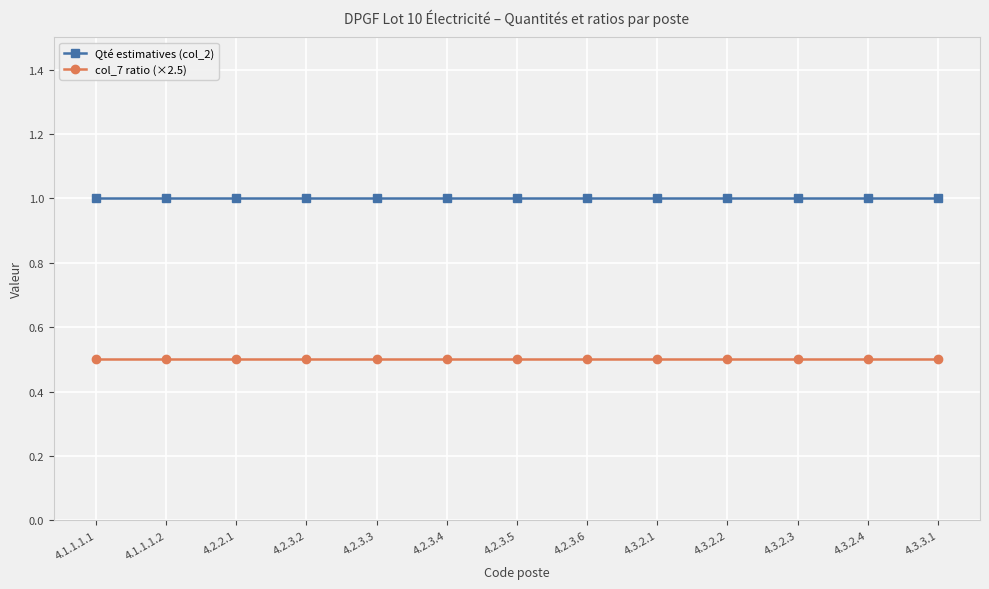

What is the total value across all series at 4.1.1.1.1?

1.5